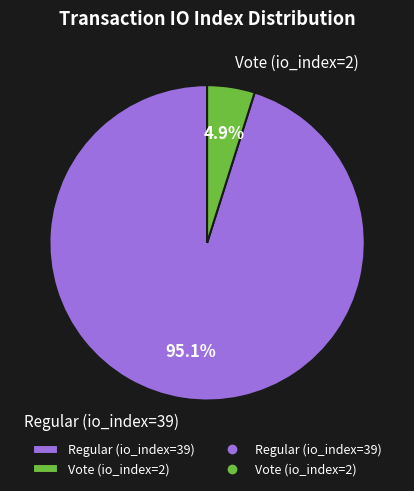

Is Regular (io_index=39) the majority of the pie?

Yes